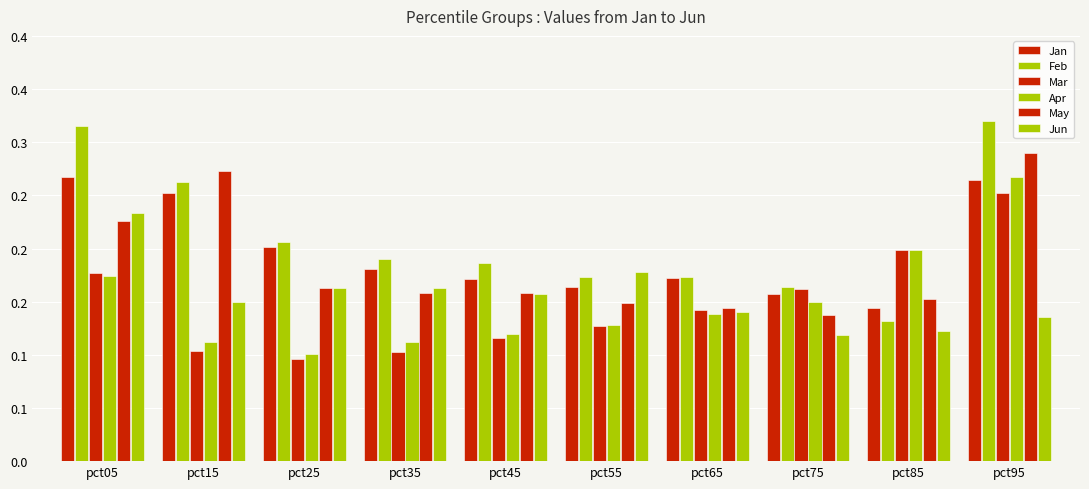

Are the bars horizontal?

No